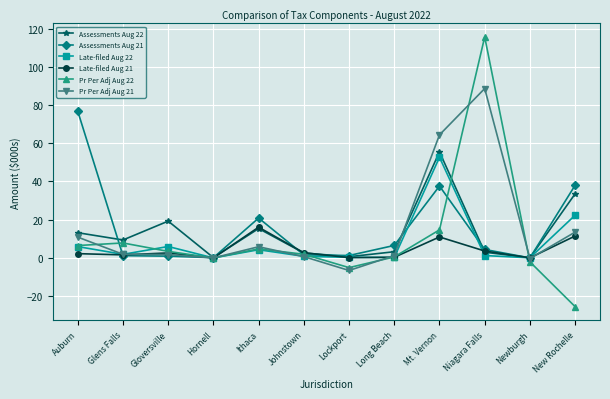

At how many categories does at least one series exceed 108?

1